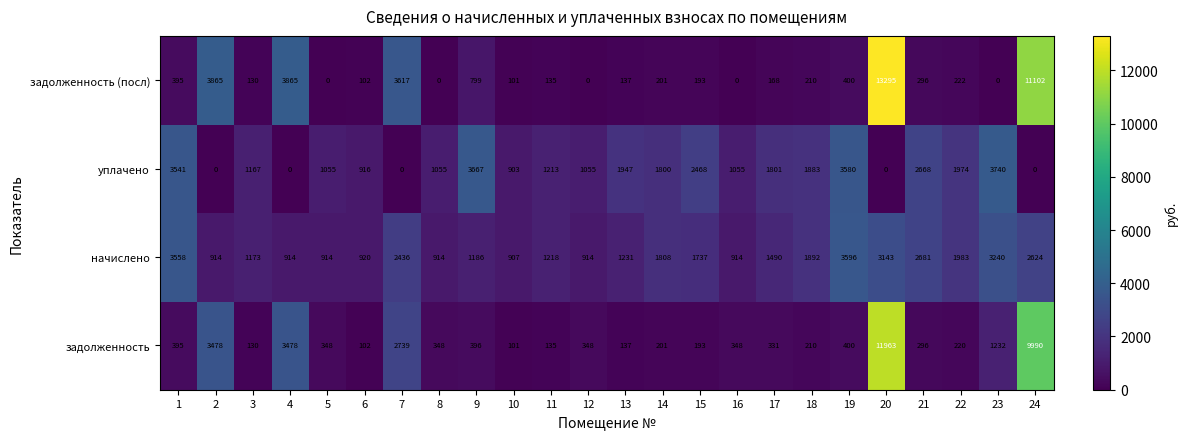

Which series has the largest range (max minus min)?

задолженность (посл)